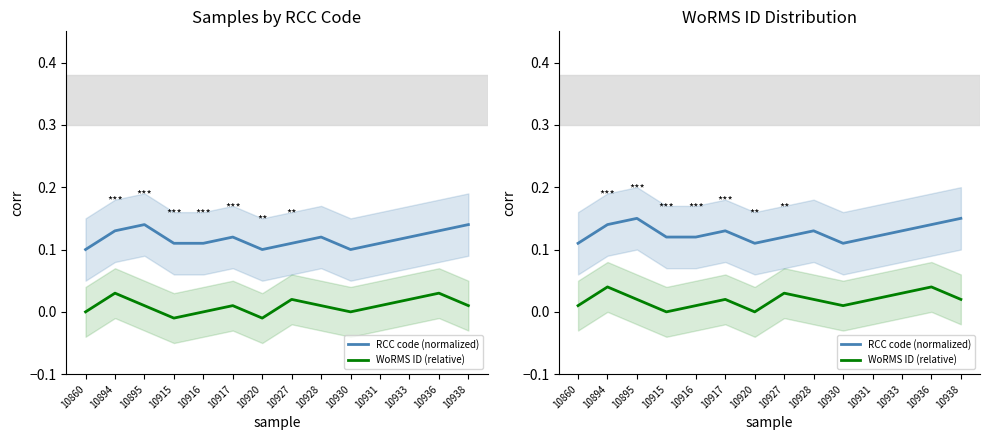

At which category is the sum across all series the highest?

10894